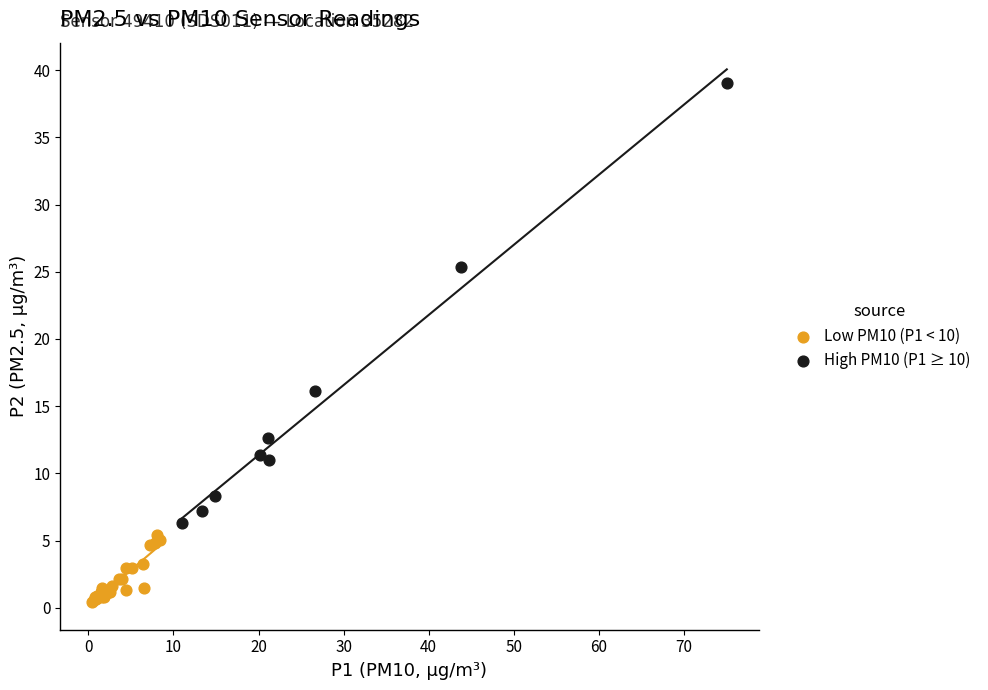

What are all the series names shown in the legend?

Low PM10 (P1 < 10), High PM10 (P1 ≥ 10)